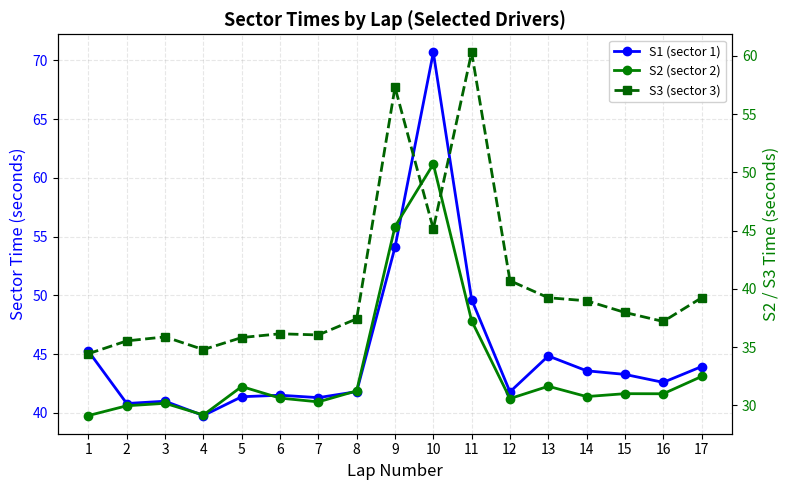

Where is the first local maximum for S2 (sector 2)?

3